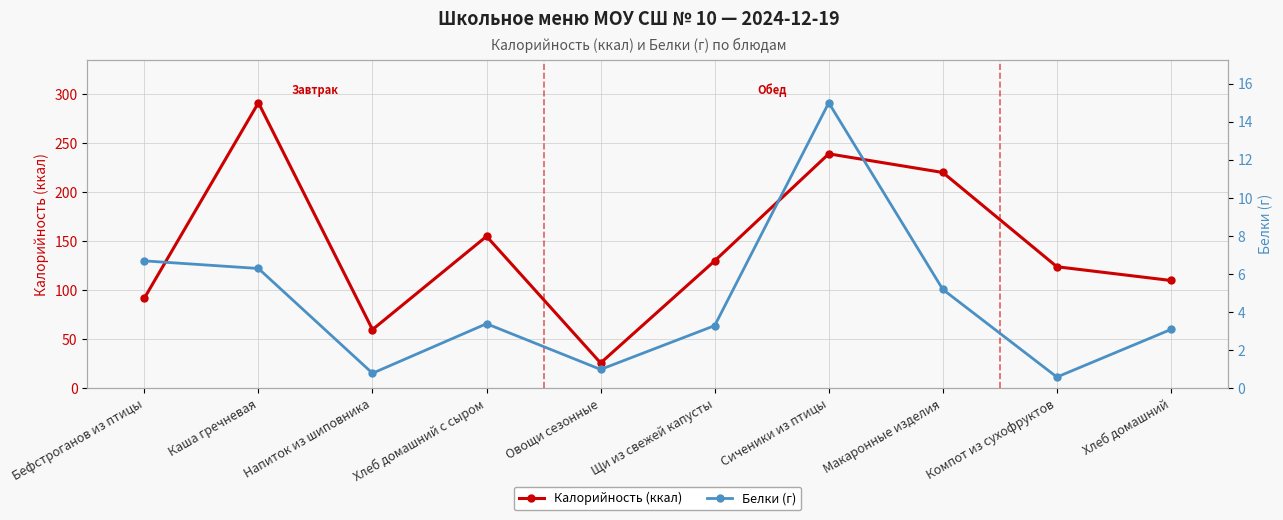

How many data points in Белки (г) are less than 3?

3